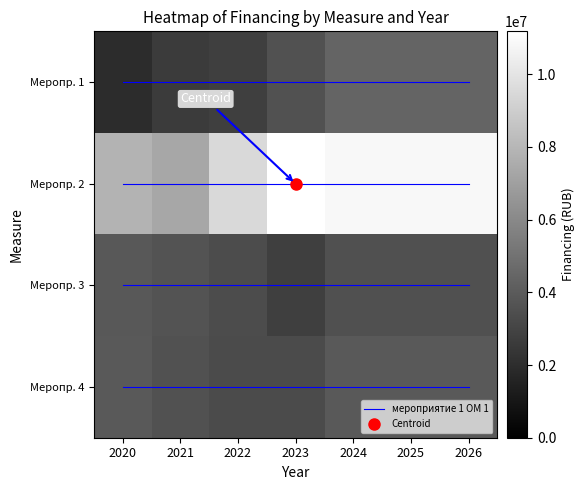

The Меропр. 1 series shows 2776407 at 2022. True or false?

True